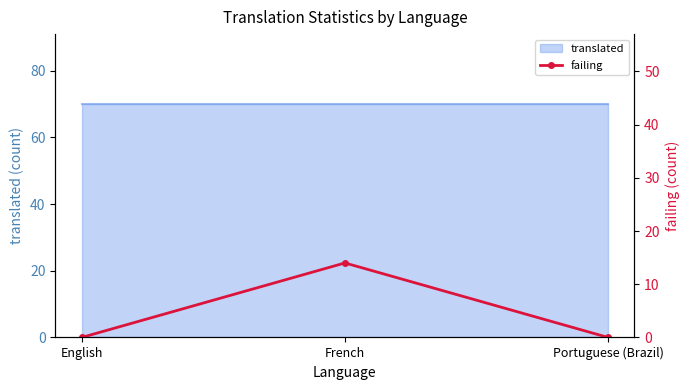

Is it true that the value at French is 4?

False